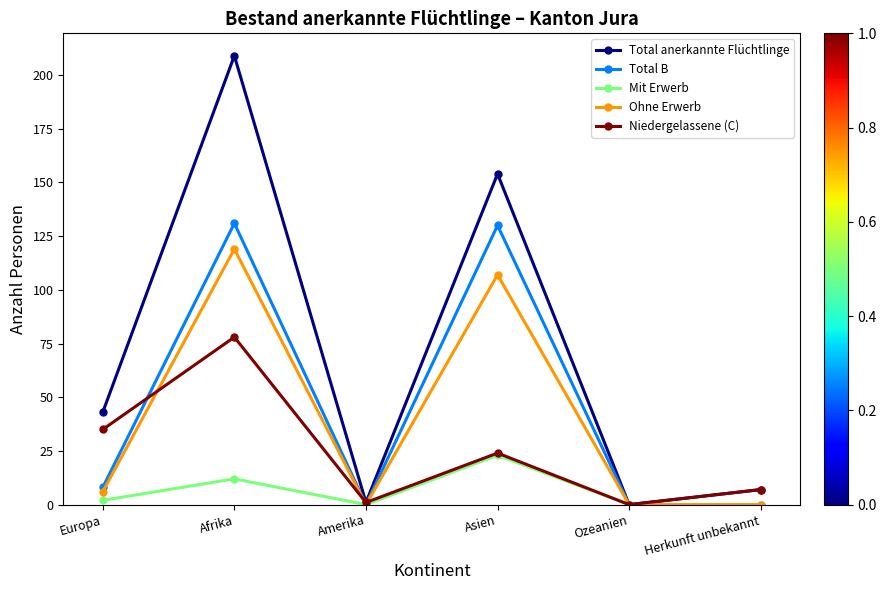

Reading left to right, list all the values displayed in this chart.

Total anerkannte Flüchtlinge: 43	209	1	154	0	7
Total B: 8	131	0	130	0	0
Mit Erwerb: 2	12	0	23	0	0
Ohne Erwerb: 6	119	0	107	0	0
Niedergelassene (C): 35	78	1	24	0	7